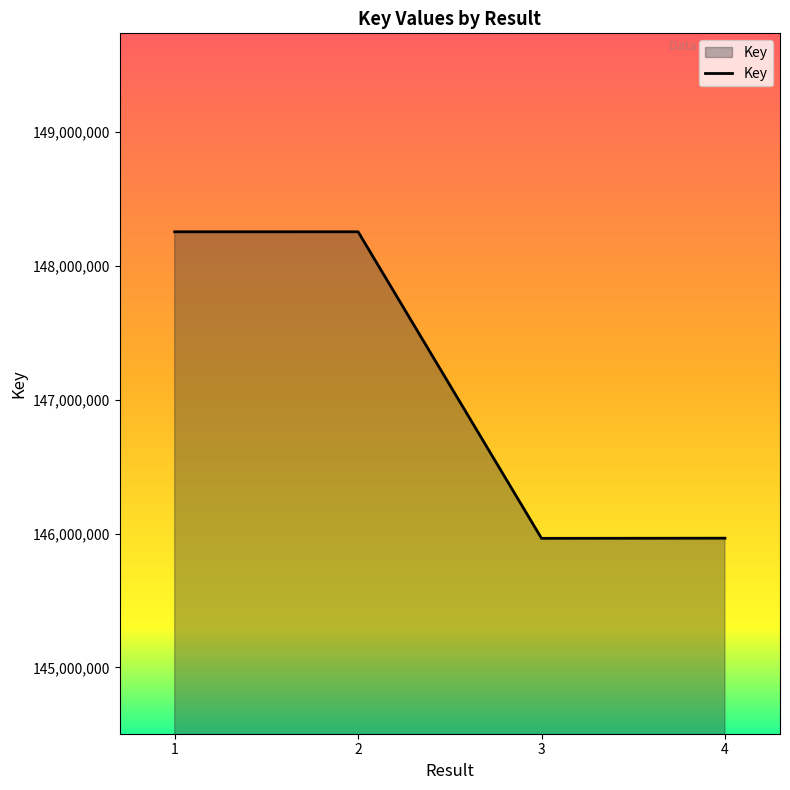

Does the chart display data point markers on the line(s)?

No